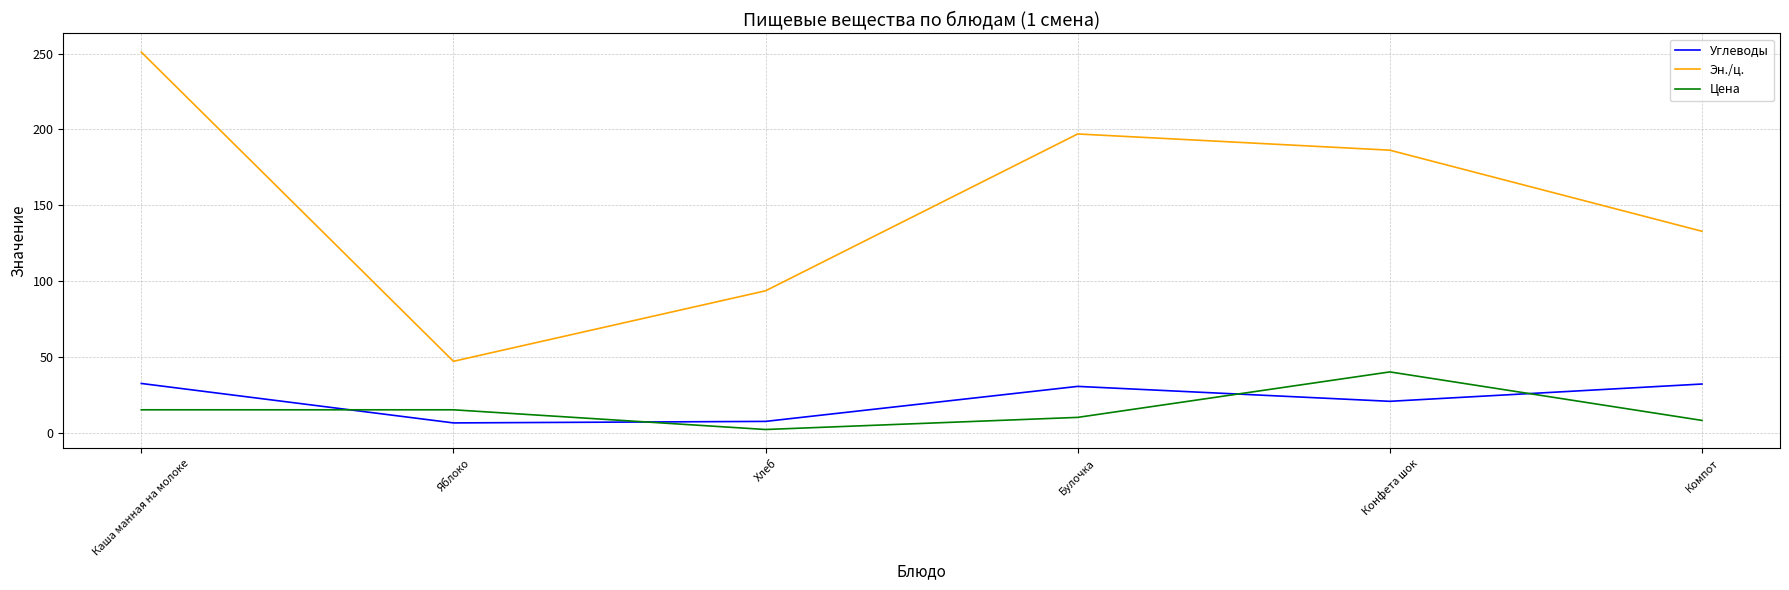

How many lines are shown in the chart?

3